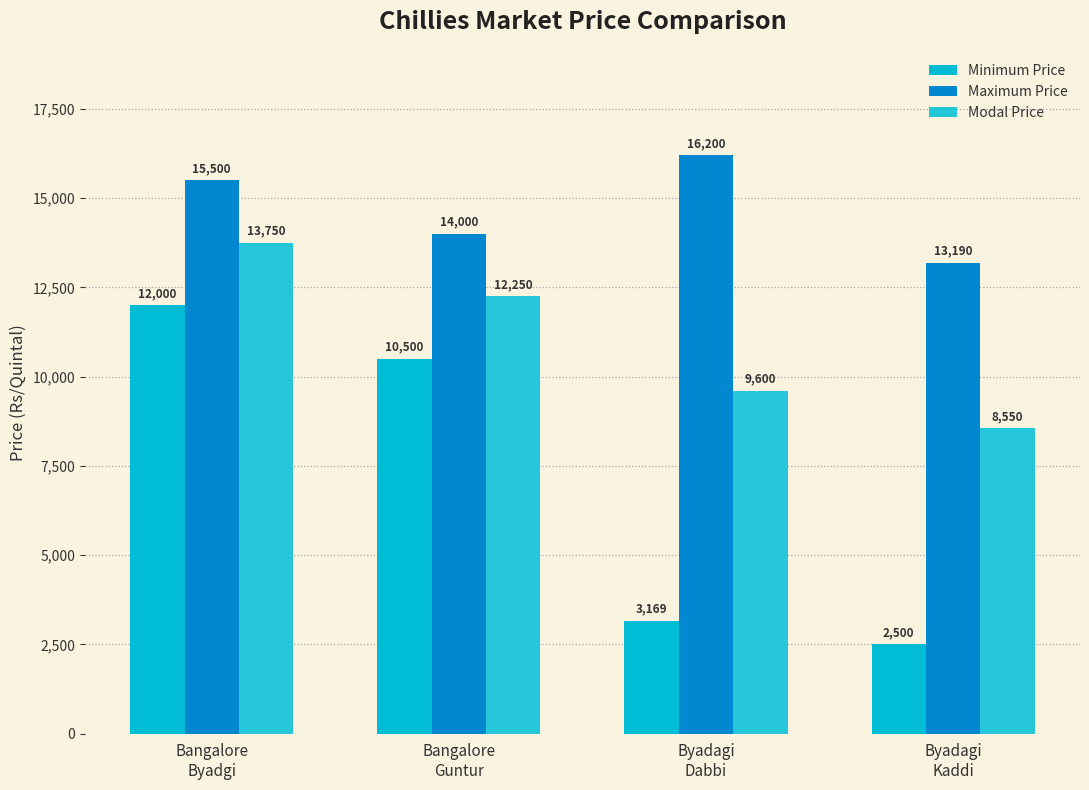

Which series has the widest spread of values?

Minimum Price